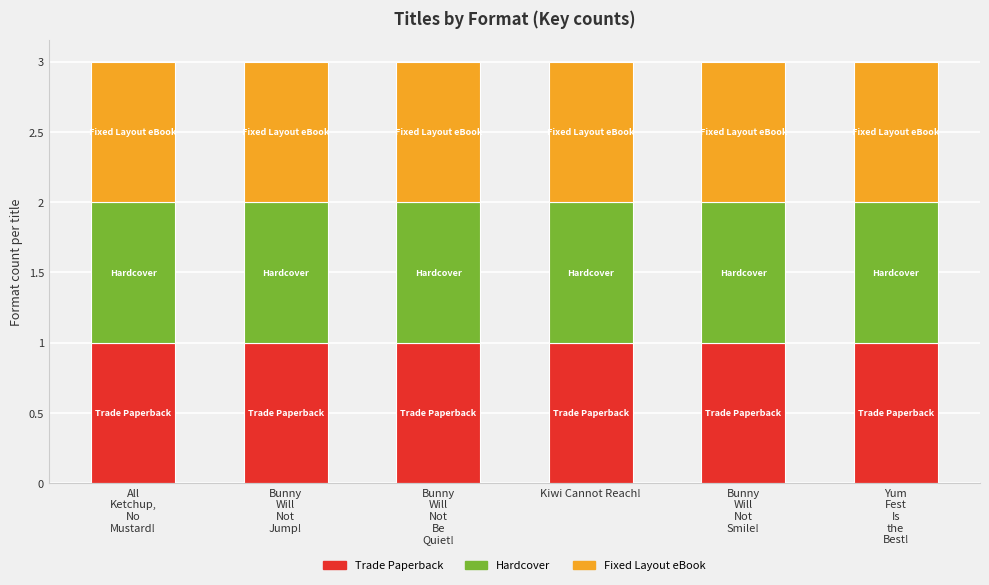

What is the label of the 1st bar from the left?

All Ketchup, No Mustard!